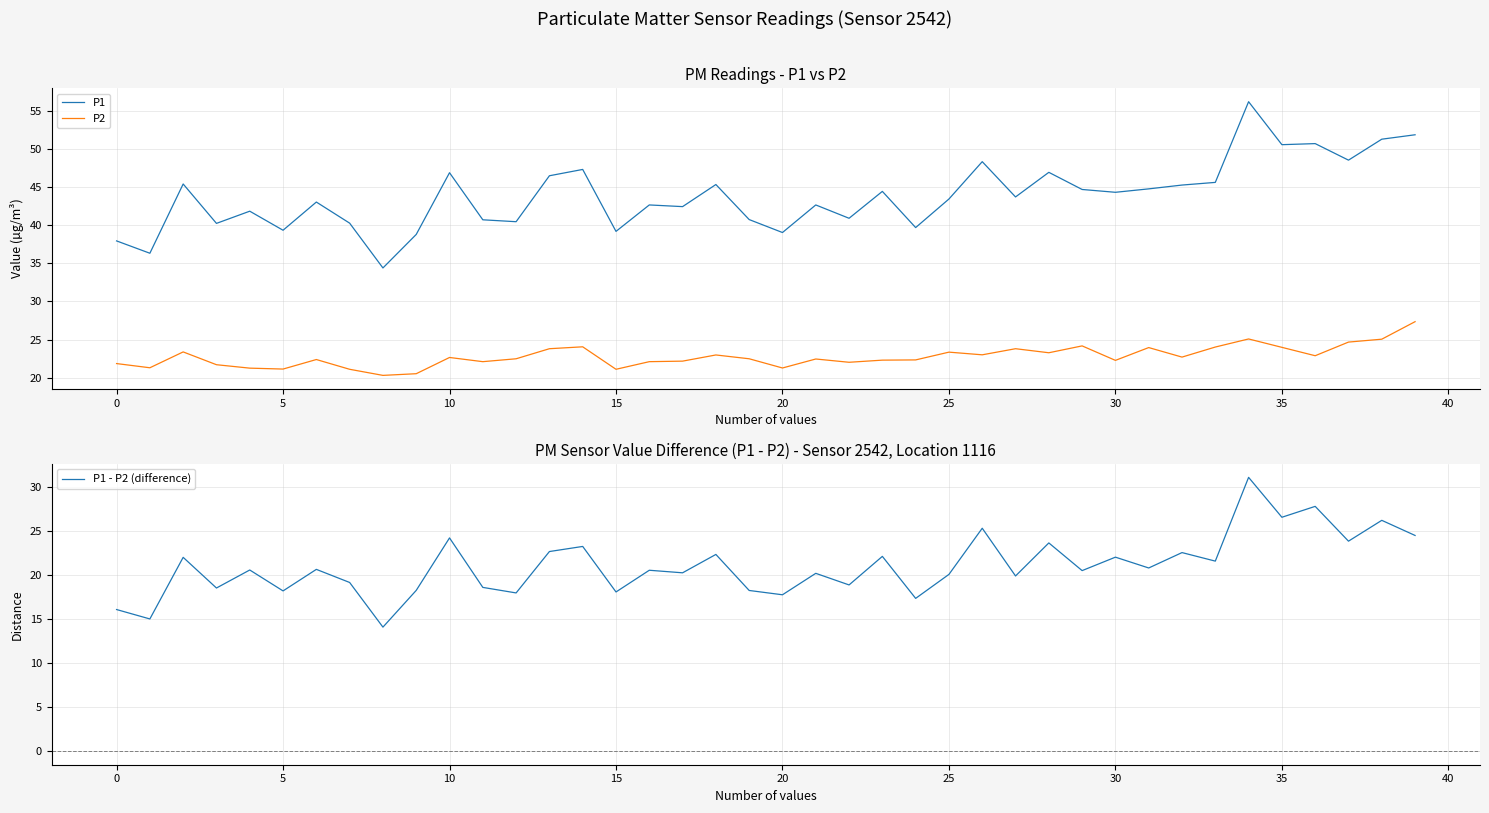

What is the maximum value for P2?

27.4